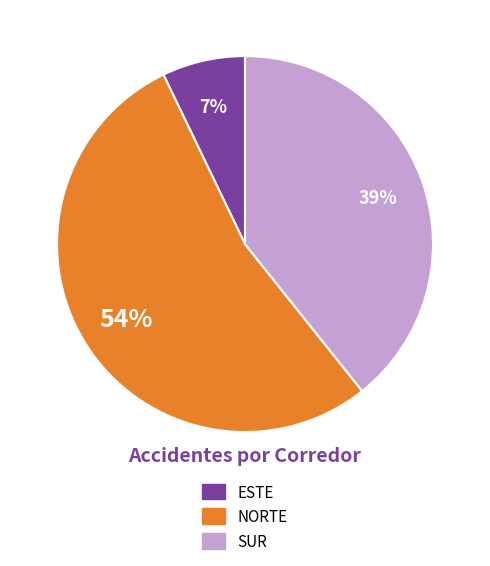

How many segments does this pie chart have?

3